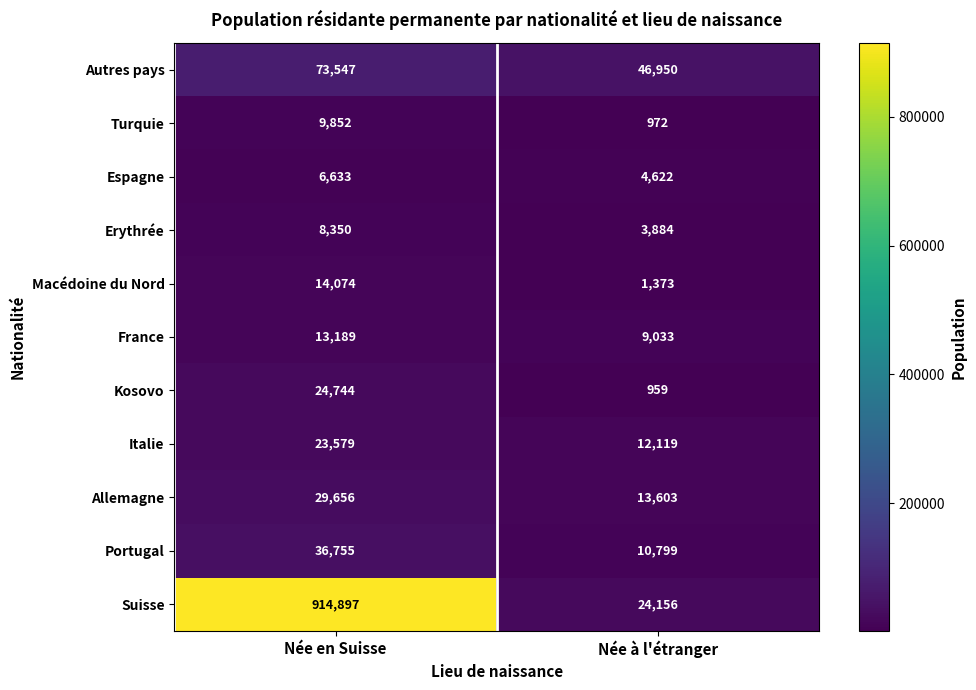

What is the difference between the maximum and minimum values in the Autres pays series?

26597